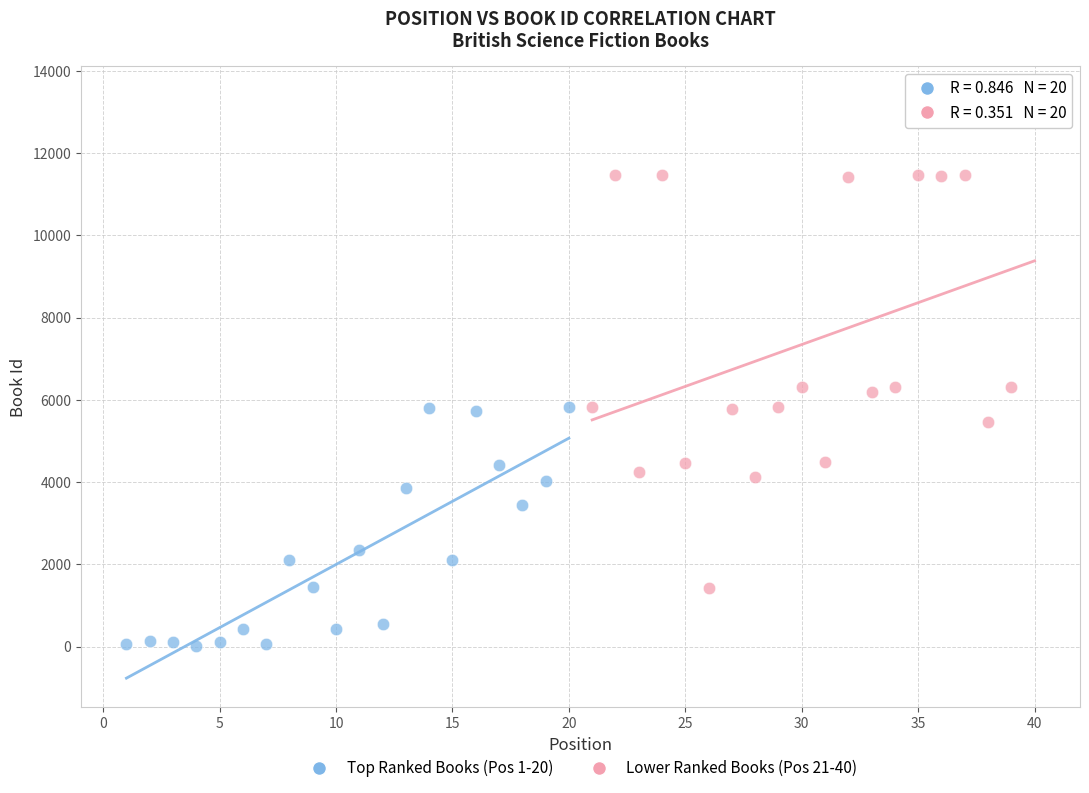

Which series has the largest Y range (max minus min)?

Lower Ranked Books (Pos 21-40)